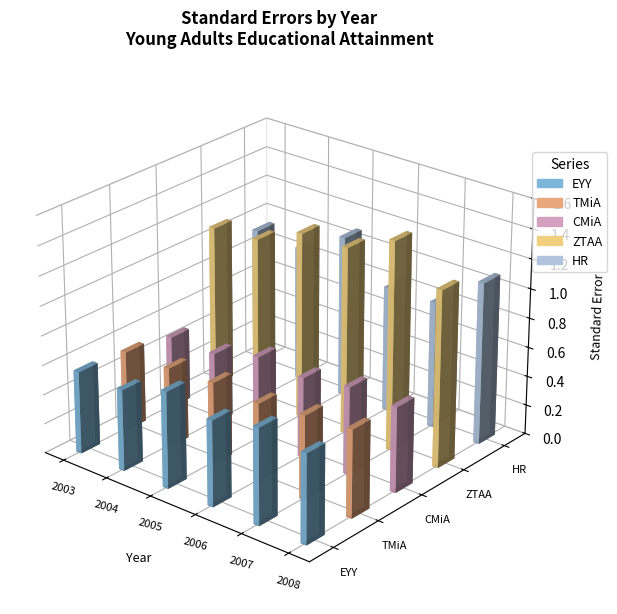

Which category has the highest value across all series?

2007